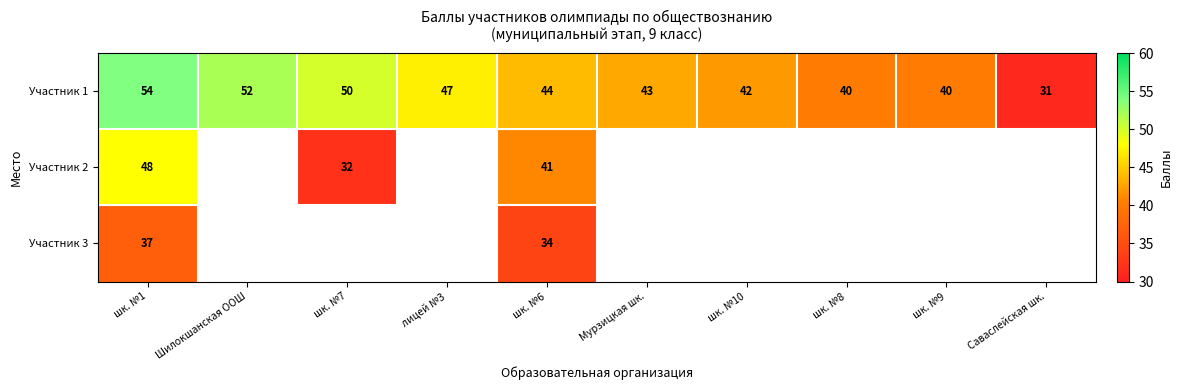

What is the maximum value shown in the chart?

54.0